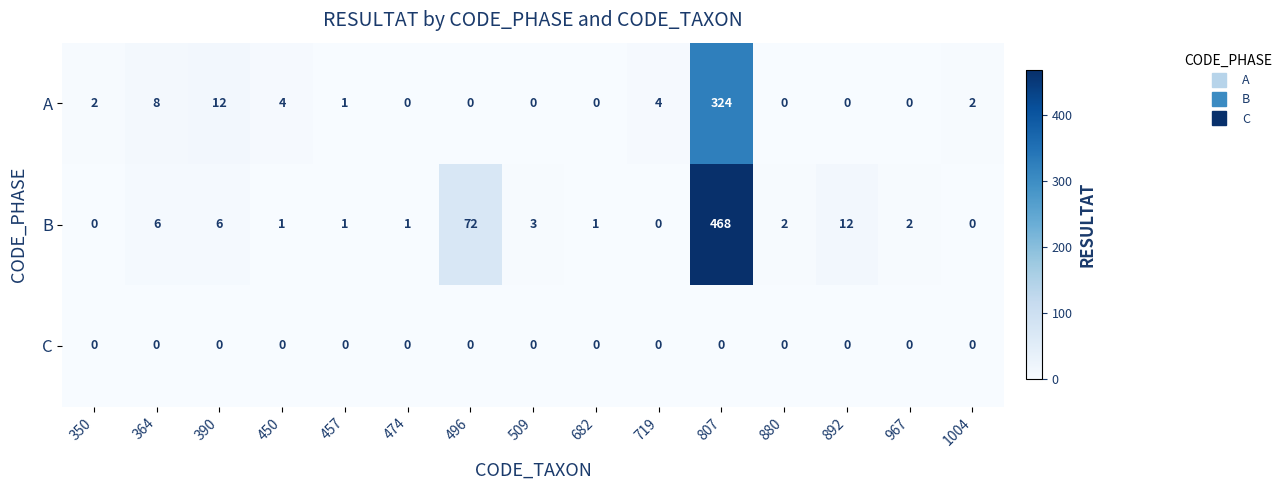

The value of B at 719 is -313. True or false?

False